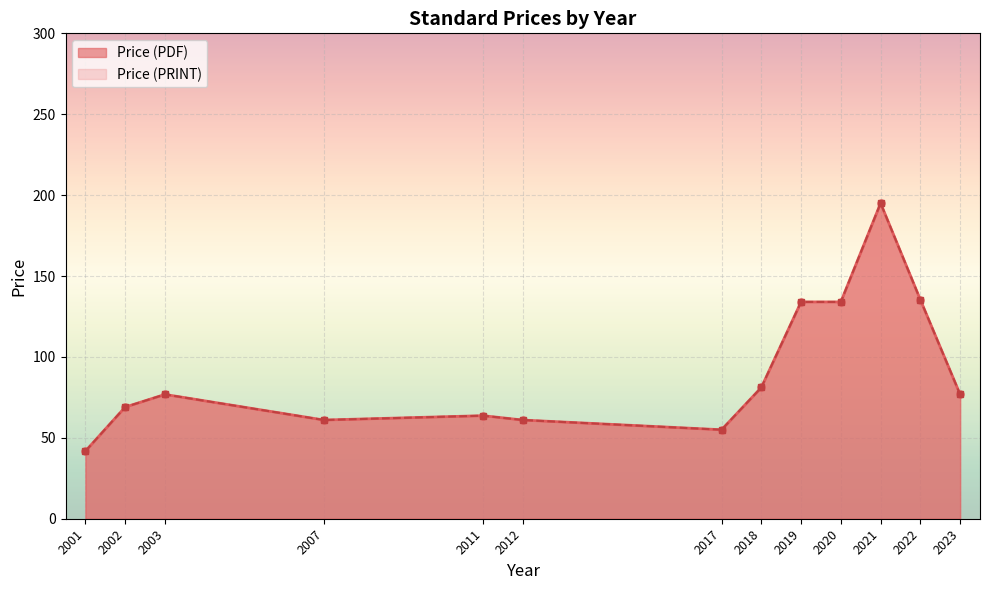

True or false: Price (PDF) and Price (PRINT) intersect in this chart.

False